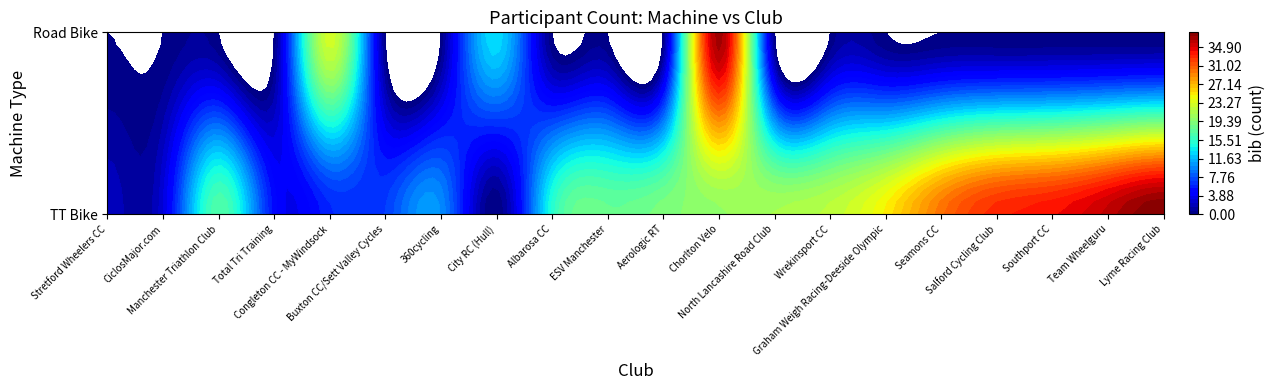

At how many categories does at least one series exceed 10?

15